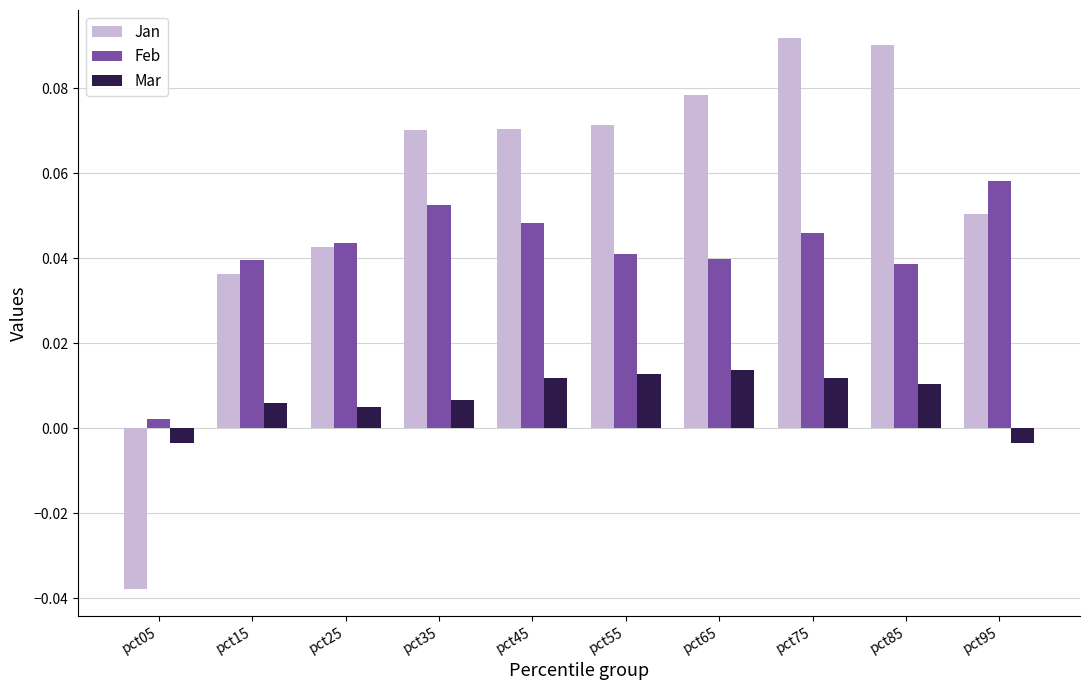

What is the sum of all Feb values?

0.4